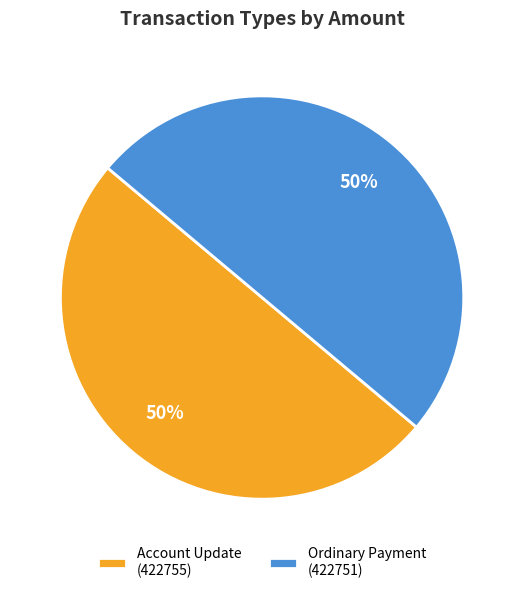

What is the ratio of the value at Ordinary Payment (422751) to the value at Account Update (422755)?

1.0